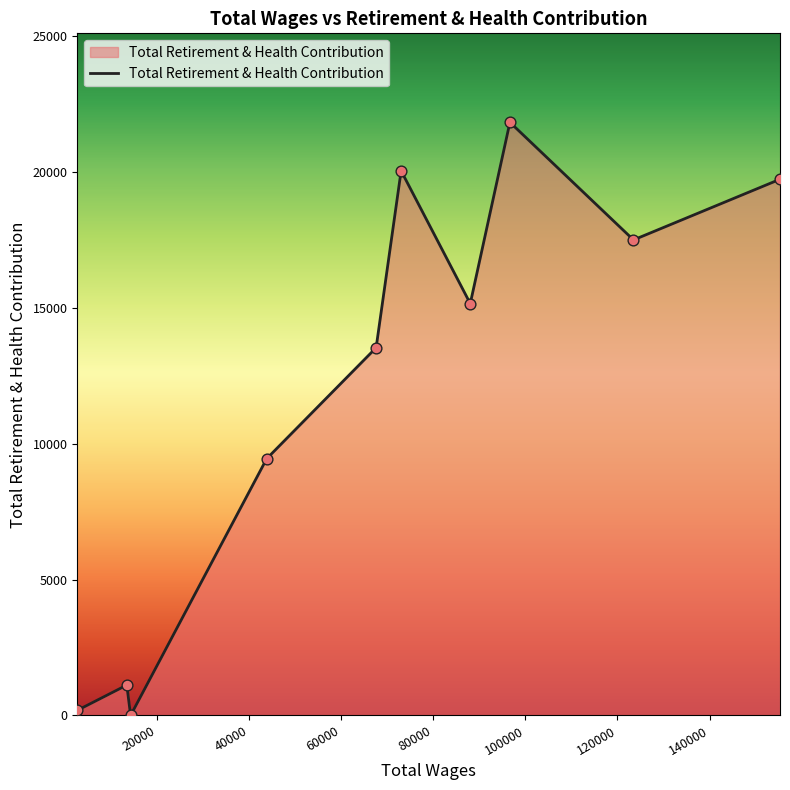

What is the maximum value shown in the chart?

21823